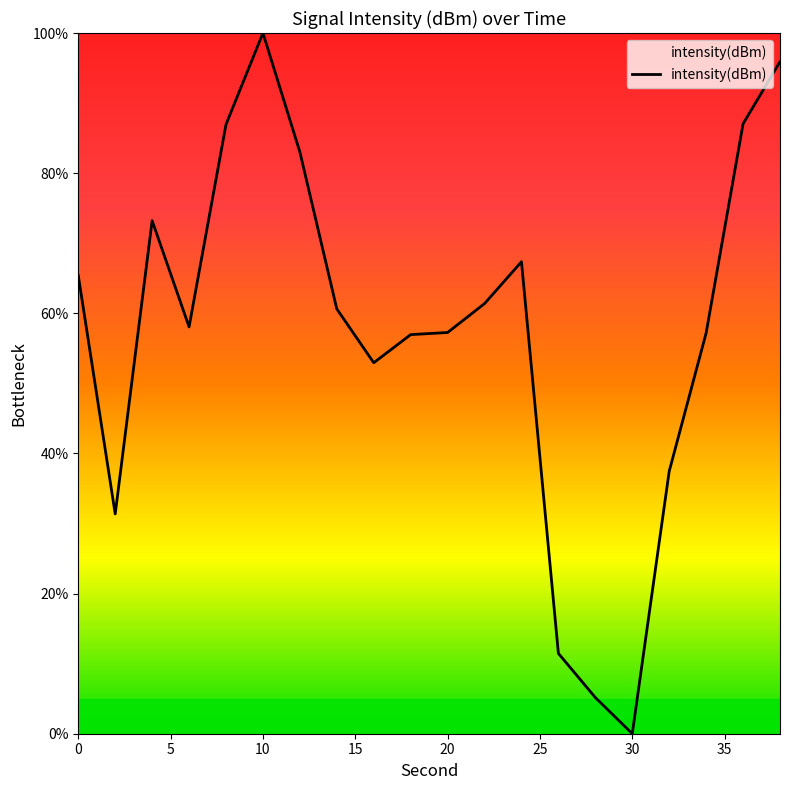

What is the difference between the maximum and minimum values?

100.0